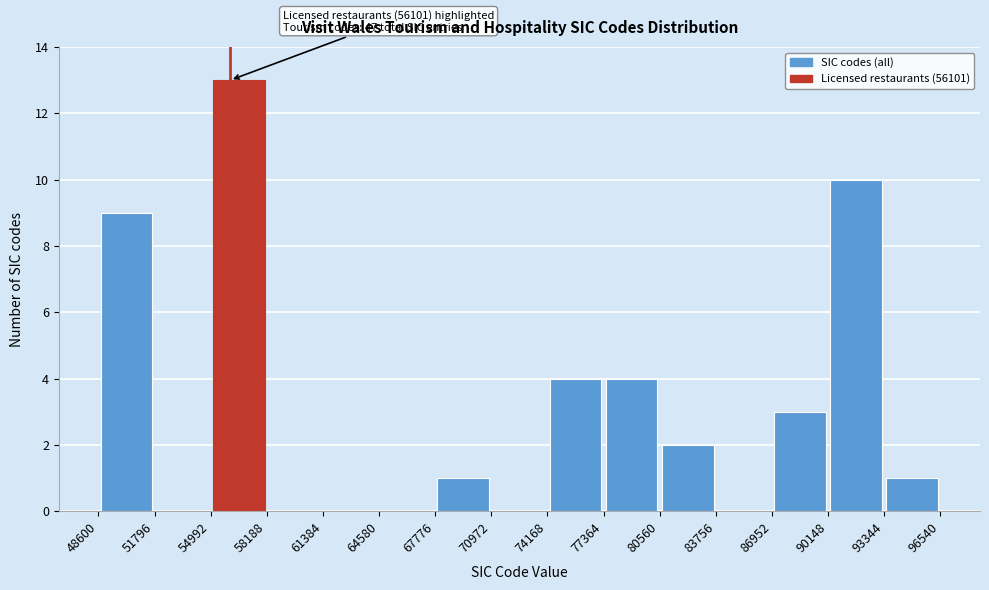

Over which range of the x-axis is the bar tallest?

54992 to 58188